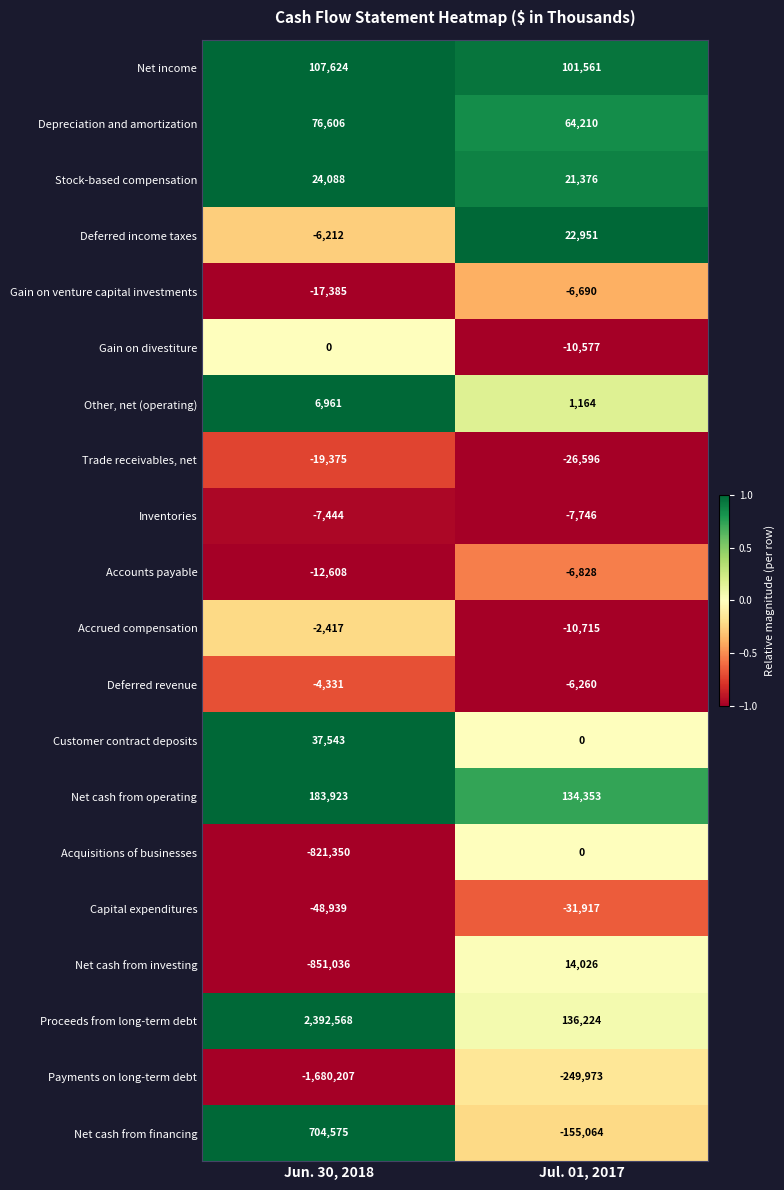

What is the sum of the Inventories values at Jul. 01, 2017 and Jun. 30, 2018?

-15190